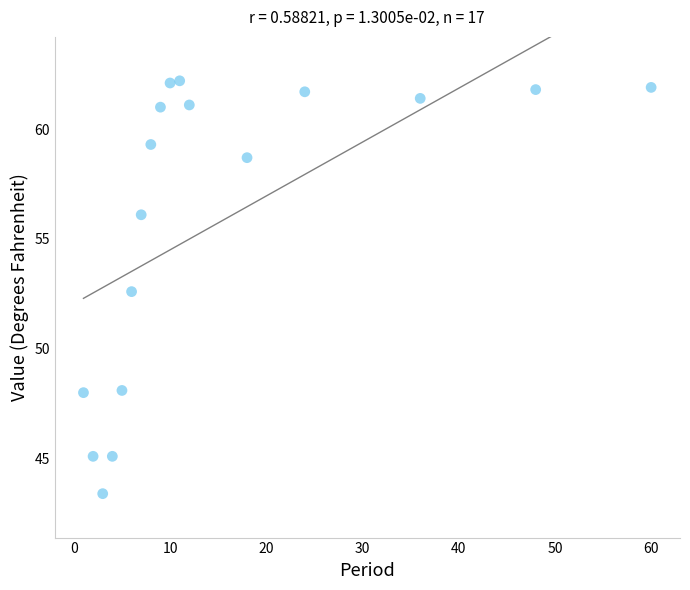

What is the range of Y values (max minus min)?

18.8